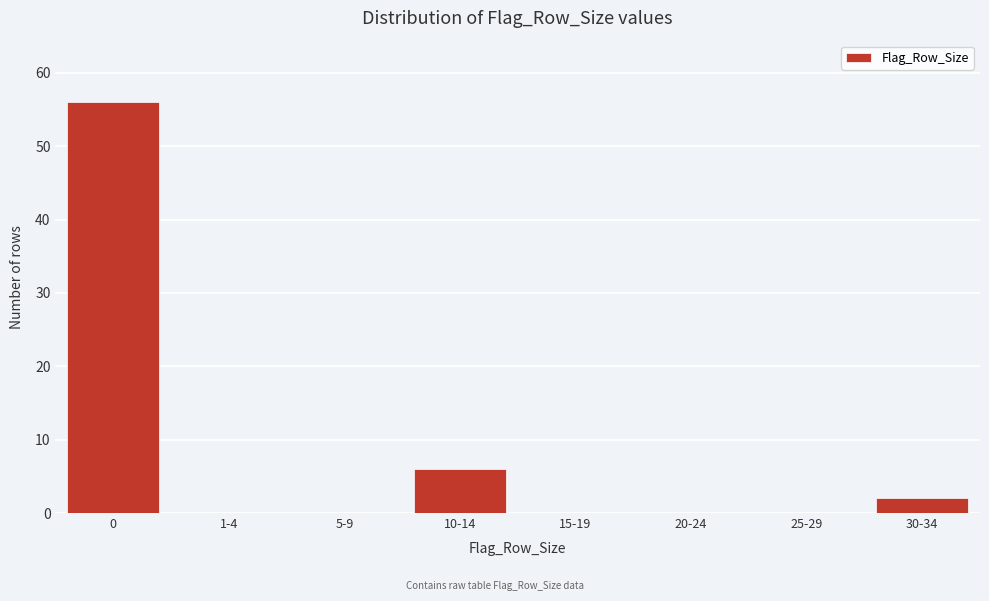

Reading left to right, what are all the values shown in this chart?

0=56	1-4=0	5-9=0	10-14=6	15-19=0	20-24=0	25-29=0	30-34=2